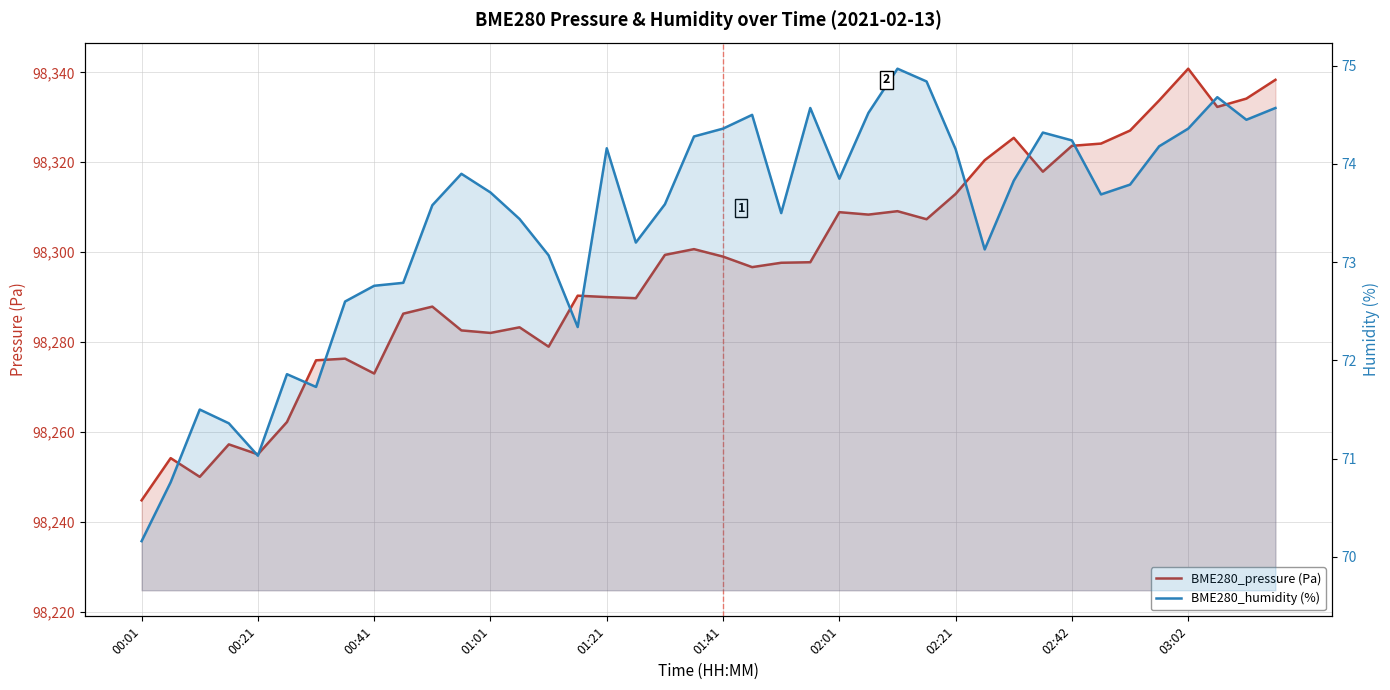

How many categories are shown in the chart?

40